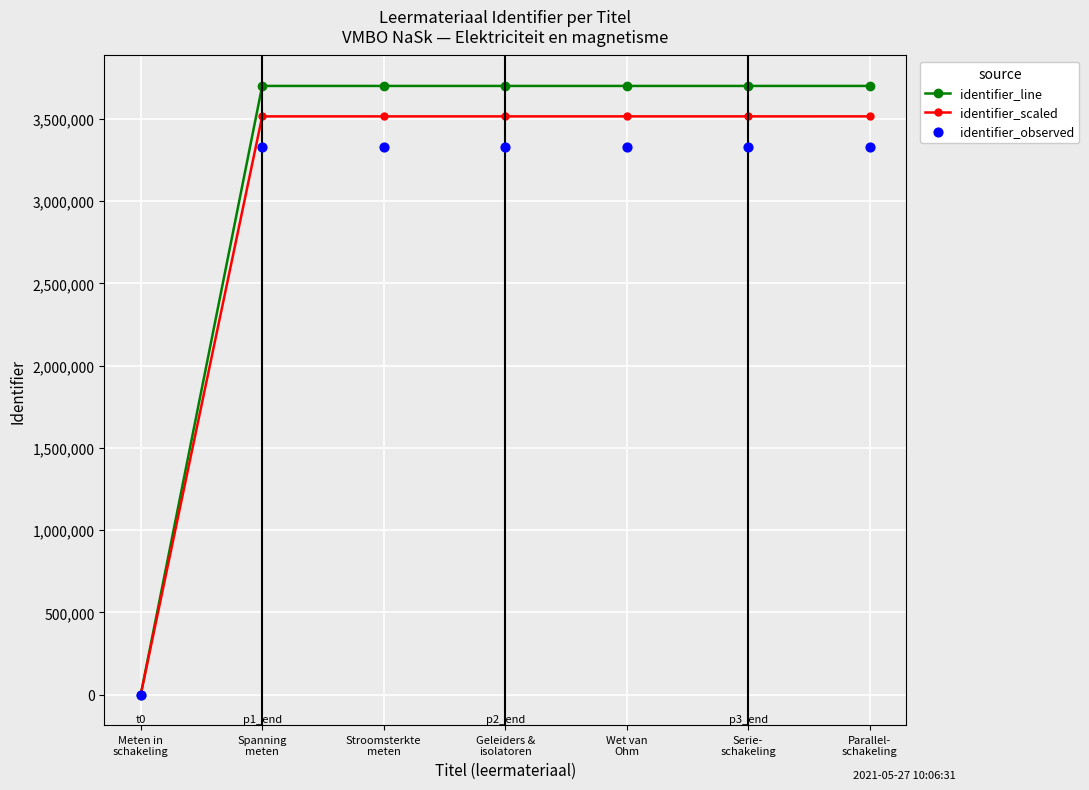

At which category is the sum across all series the highest?

Parallel-
schakeling